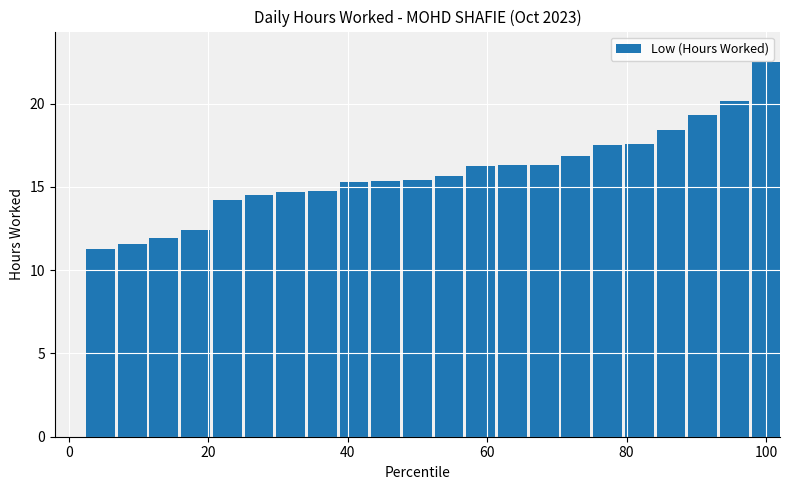

What is the maximum value shown in the chart?

22.5